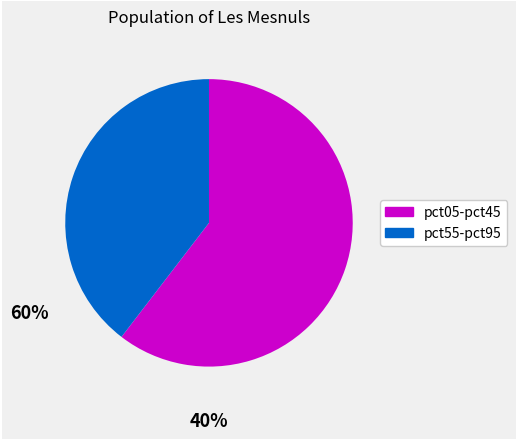

How many segments does this pie chart have?

2